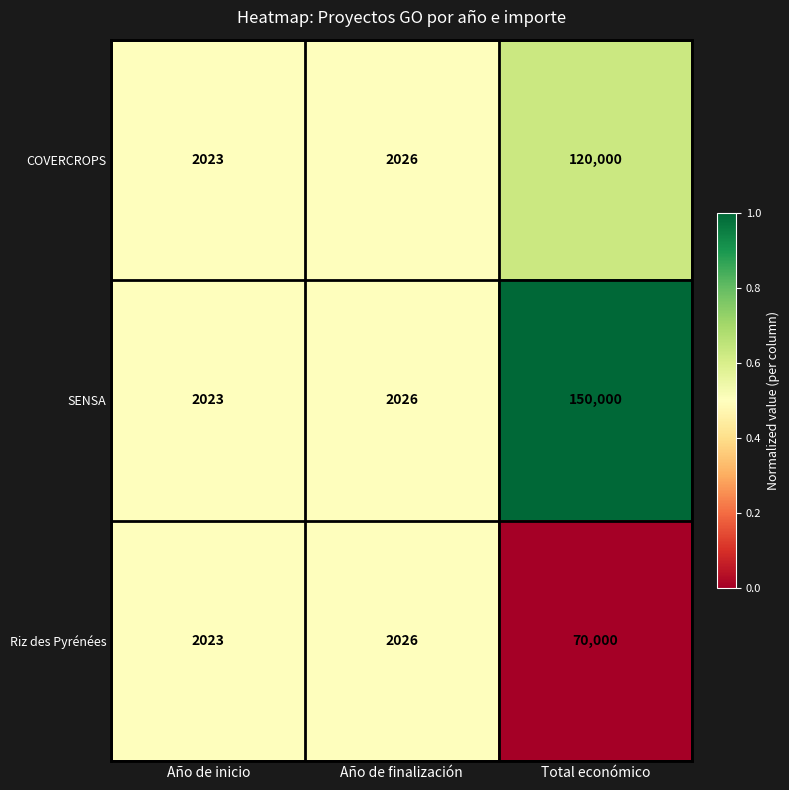

At which category is the sum across all series the highest?

Total económico